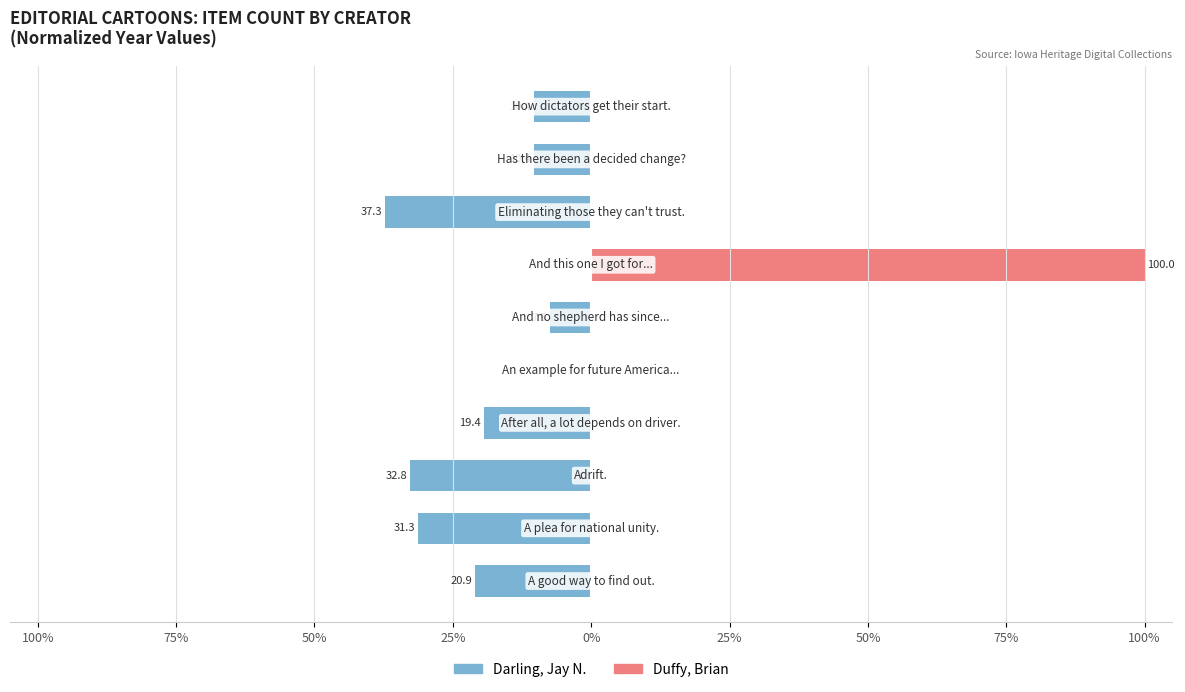

What is the difference between the maximum and minimum values in the Darling, Jay N. series?

37.3